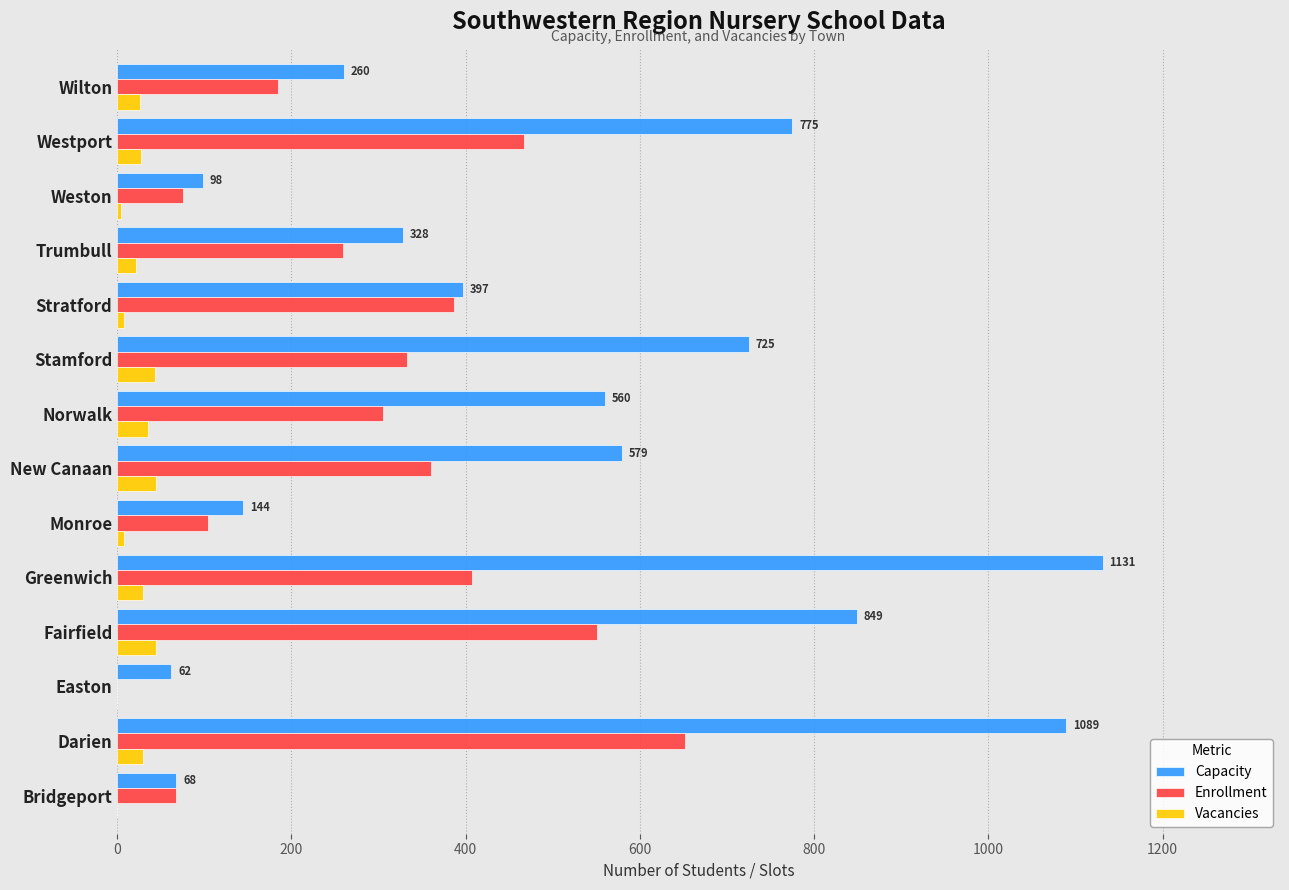

The value of Enrollment at Monroe is 104. True or false?

True